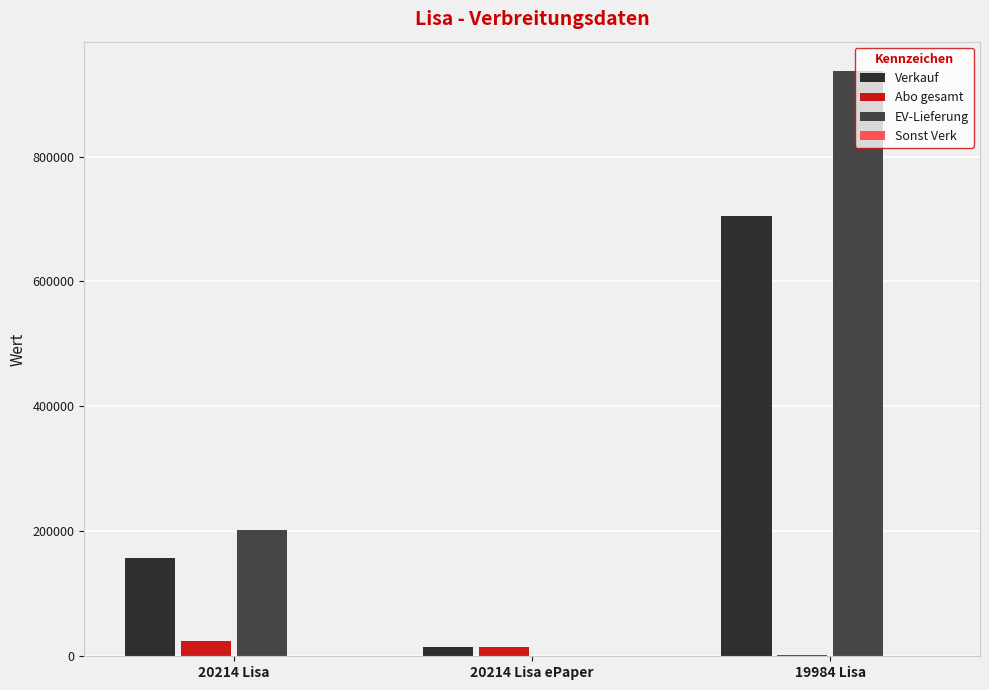

At which category is the sum across all series the highest?

19984 Lisa